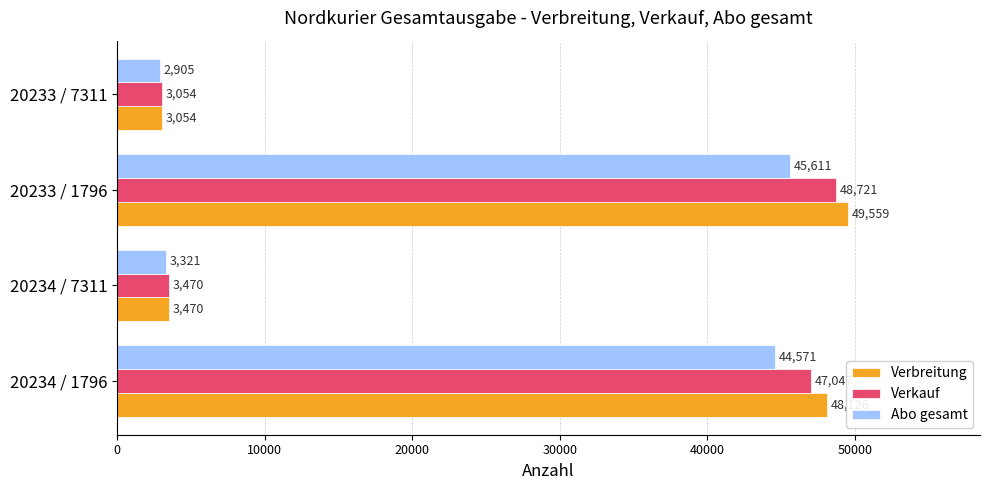

What is the average value of the Verbreitung series?

26052